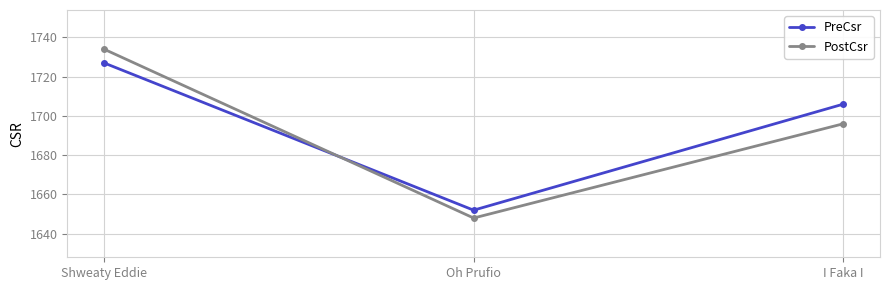

Reading left to right, extract all data points from this chart.

PreCsr: Shweaty Eddie=1727	Oh Prufio=1652	I Faka I=1706
PostCsr: Shweaty Eddie=1734	Oh Prufio=1648	I Faka I=1696